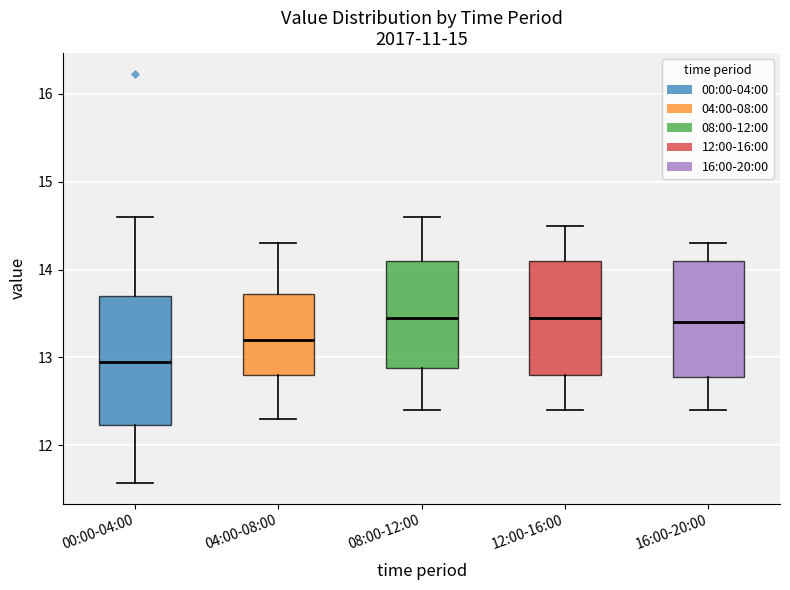

Reading left to right, read every box against the y-axis: the position of its median line, the range the box covers, and the ends of its whiskers. The values are not printed on the chart, so give them approximately, as read against the axis.

00:00-04:00: median 13.0, box 12.2 to 13.7, whiskers 11.6 to 14.6
04:00-08:00: median 13.2, box 12.8 to 13.7, whiskers 12.3 to 14.3
08:00-12:00: median 13.5, box 12.9 to 14.1, whiskers 12.4 to 14.6
12:00-16:00: median 13.5, box 12.8 to 14.1, whiskers 12.4 to 14.5
16:00-20:00: median 13.4, box 12.8 to 14.1, whiskers 12.4 to 14.3